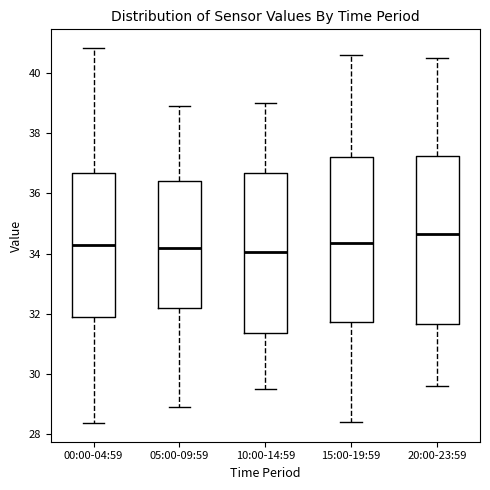

Where is the upper edge of the box for 10:00-14:59 on the y-axis? The values are not printed on the chart, so give them approximately, as read against the axis.

36.6